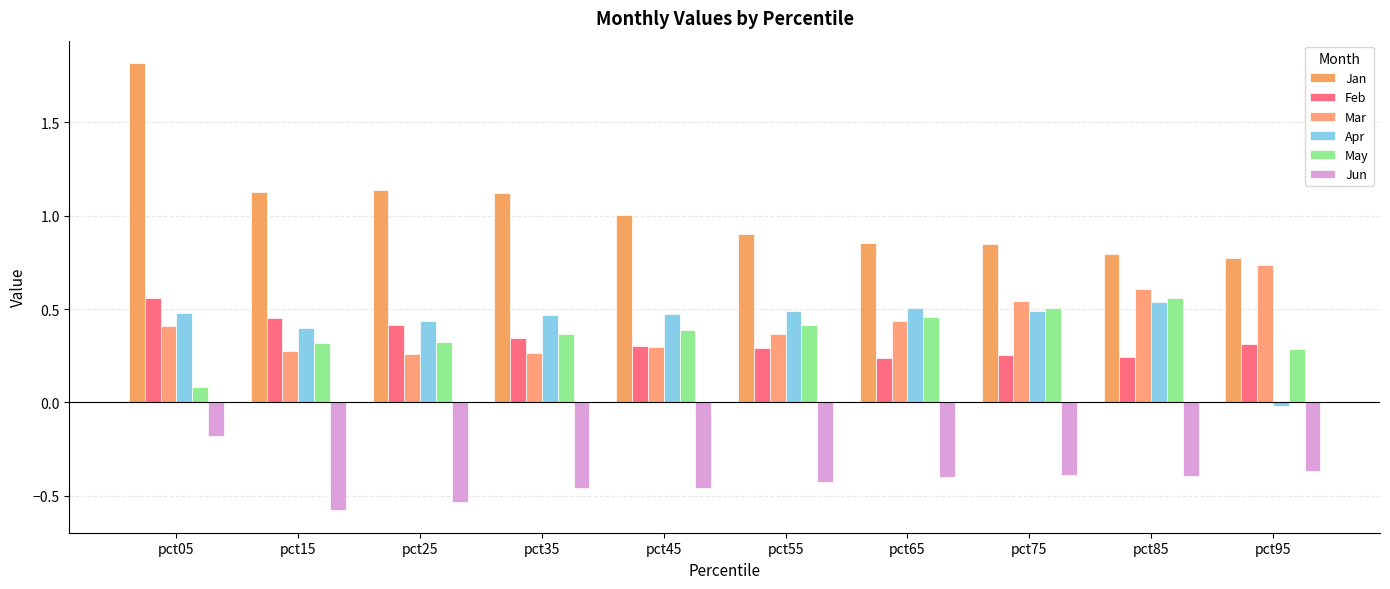

Which series has the largest total across all categories?

Jan